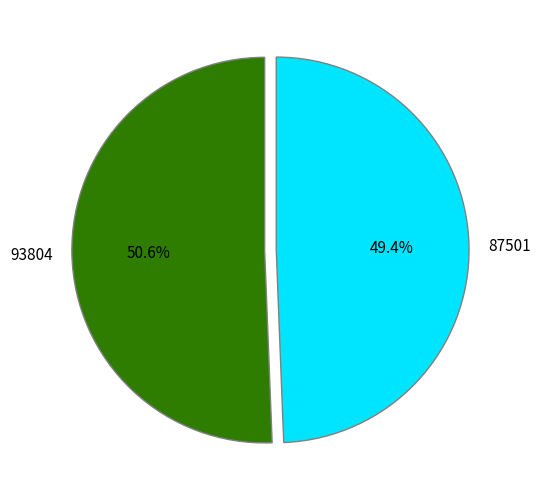

What is the ratio of the value at 87501 to the value at 93804?

1.0